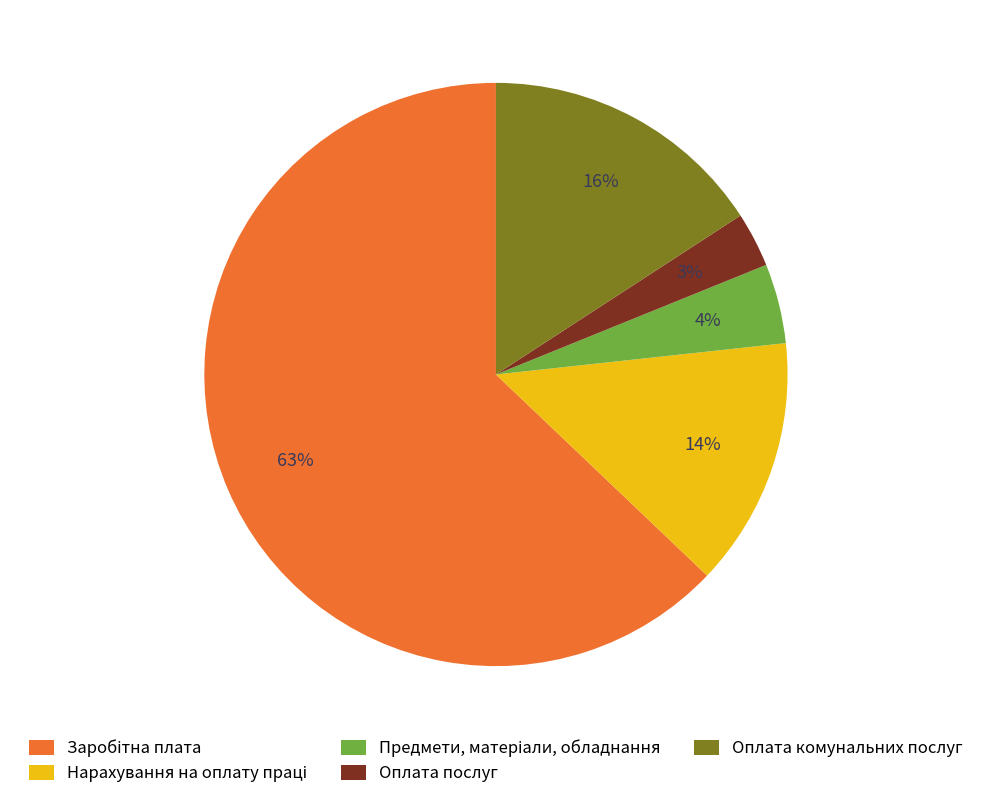

Is there any slice that represents more than half of the pie?

Yes